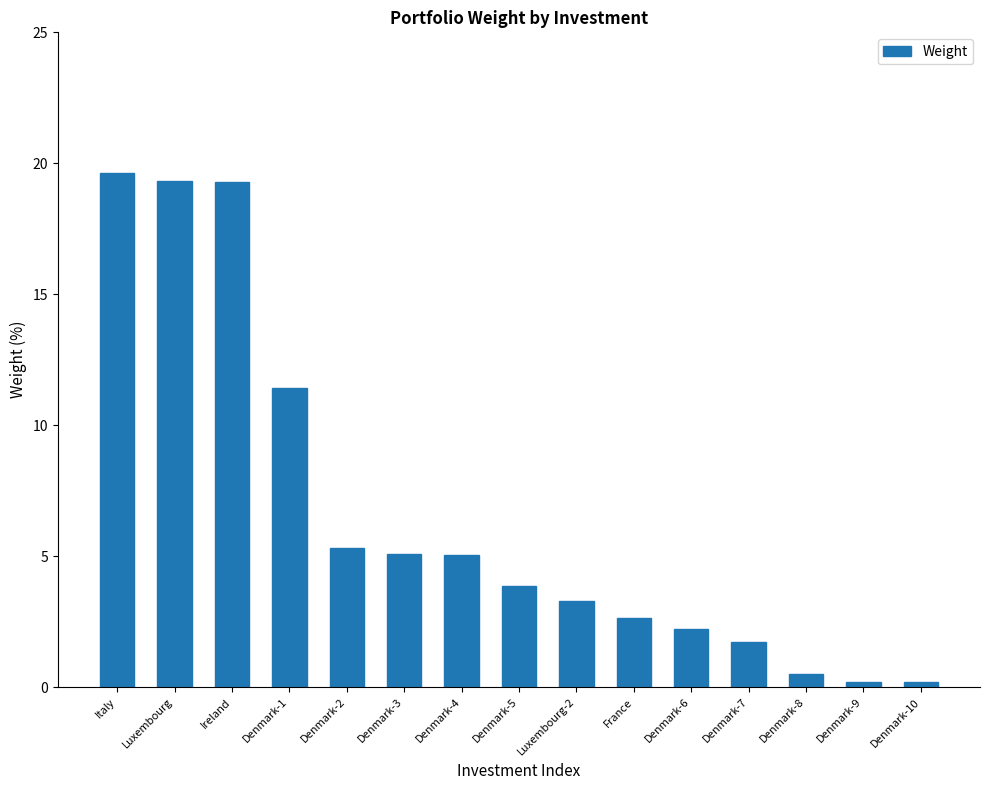

What is the ratio of the value at Luxembourg-2 to the value at France?

1.2